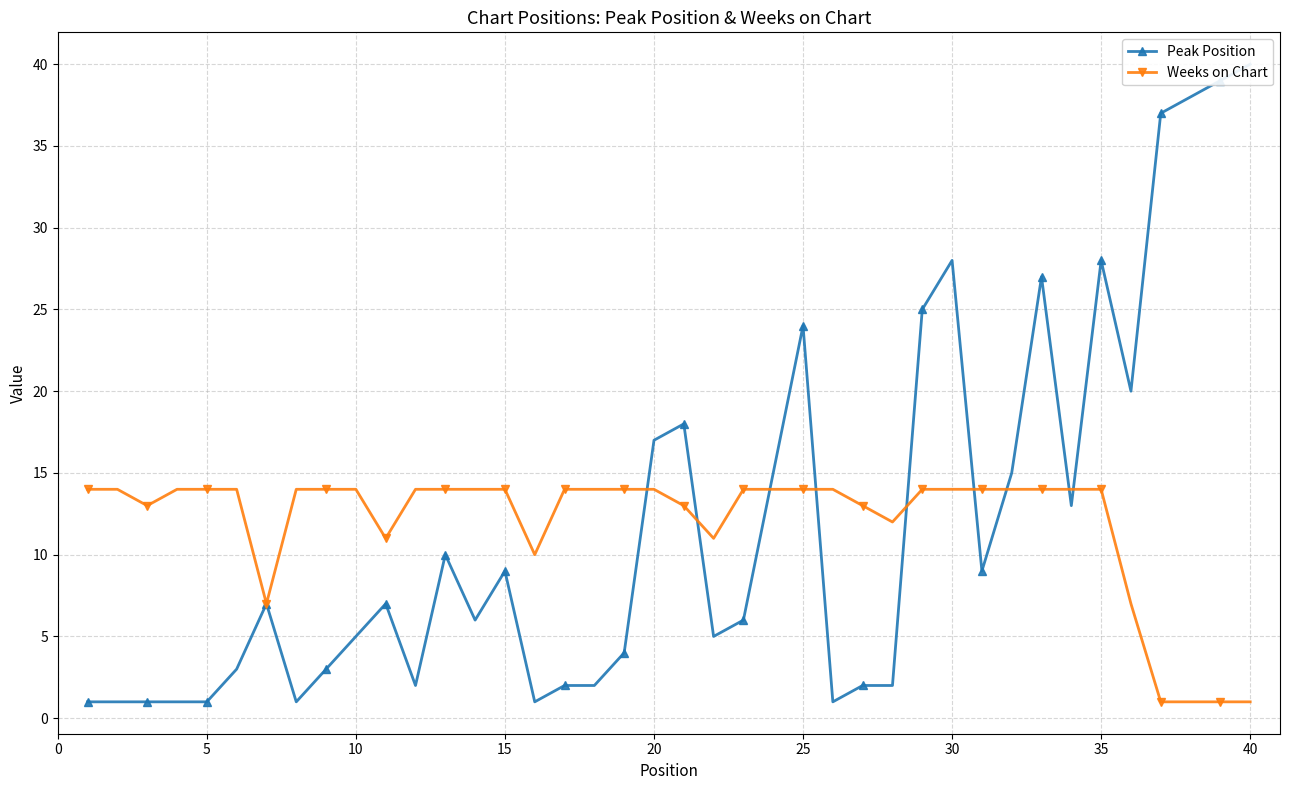

True or false: Weeks on Chart has a value of 14 at 35.

True